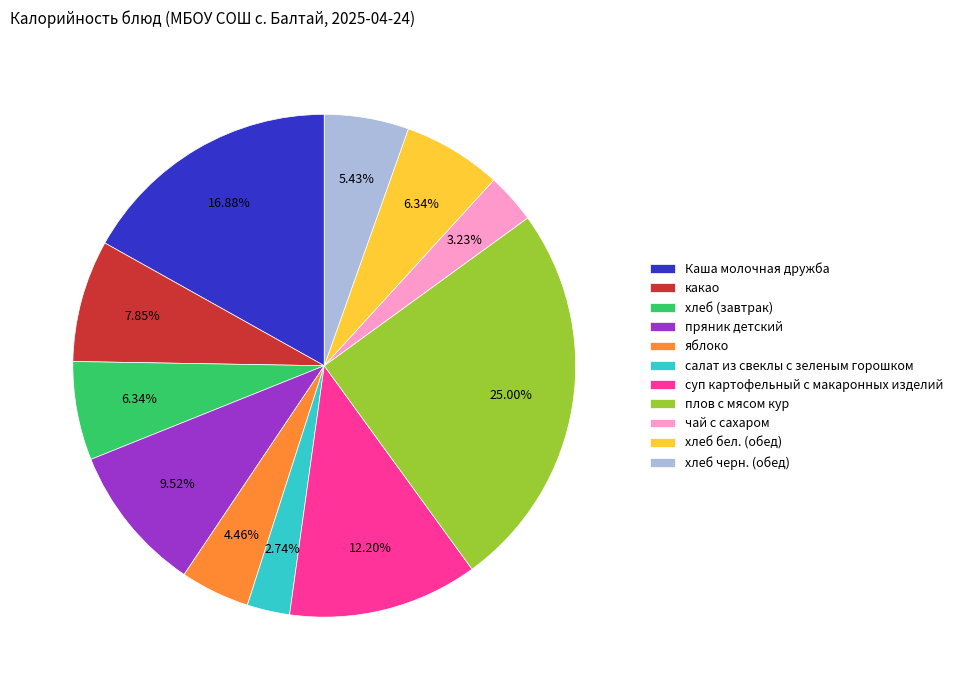

What is the total percentage of чай с сахаром and яблоко?

7.7%